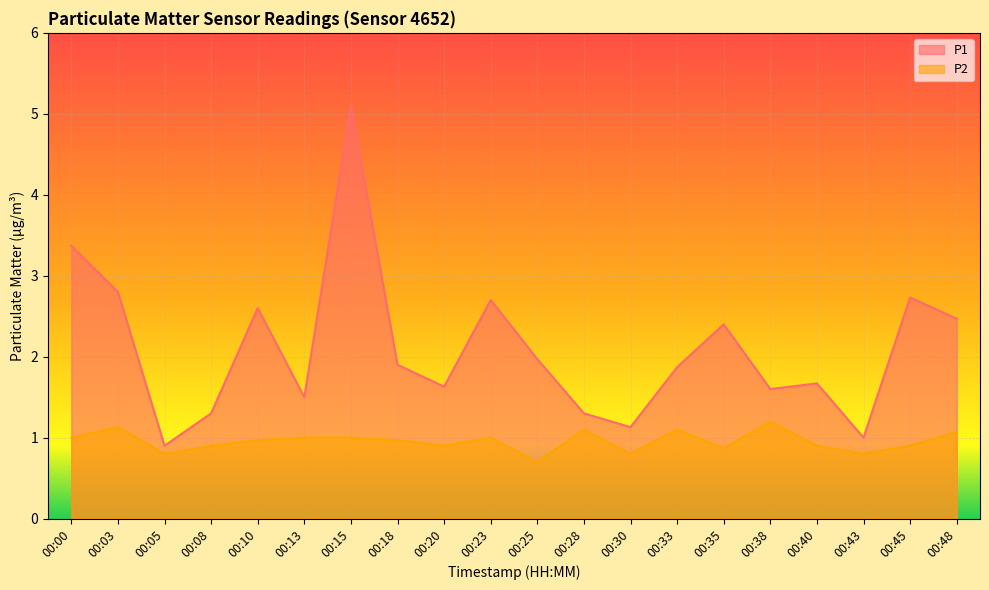

Between 00:05 and 00:45, which series saw the biggest shift?

P1